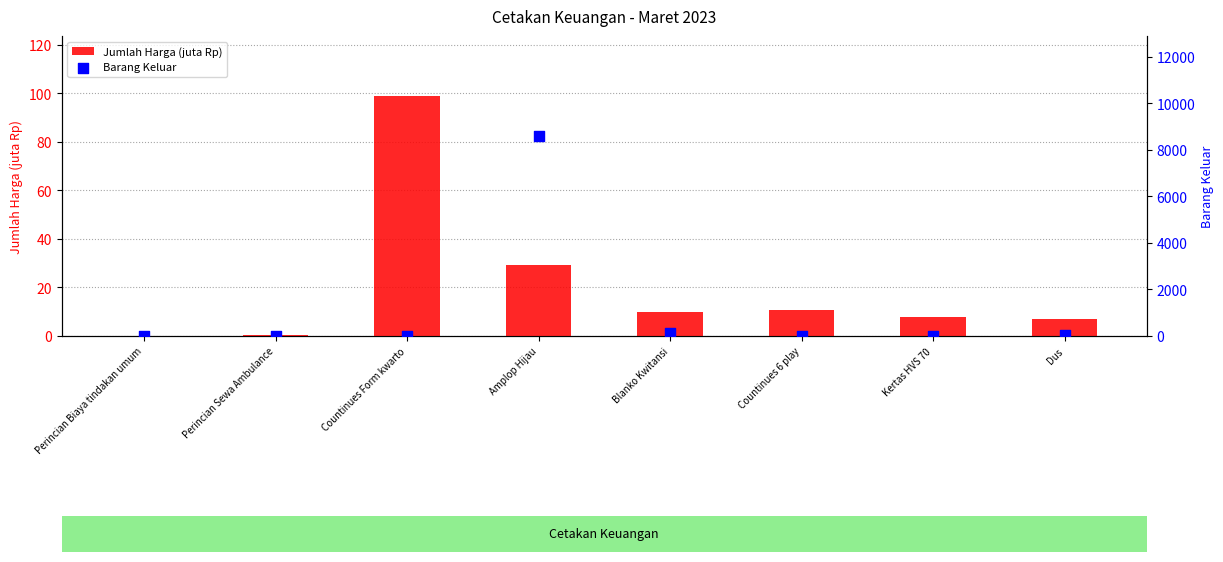

Which series reaches the minimum Y coordinate?

Barang Keluar